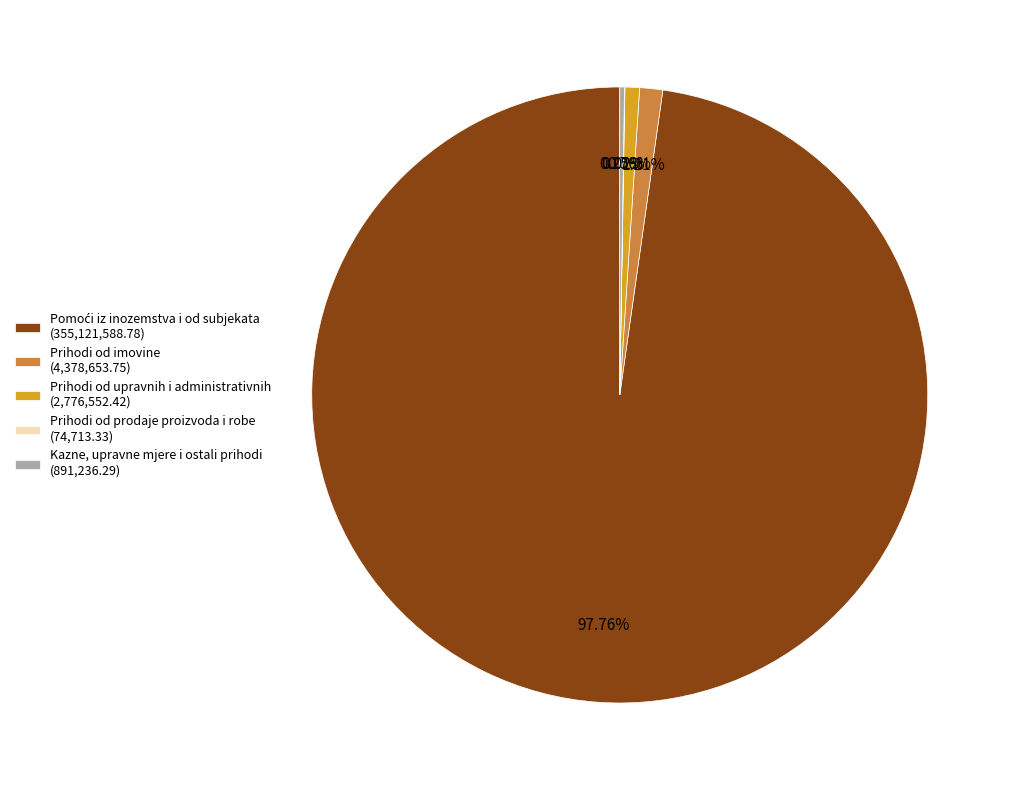

Does Prihodi od upravnih i administrativnih (2,776,552.42) represent more than half of the total?

No